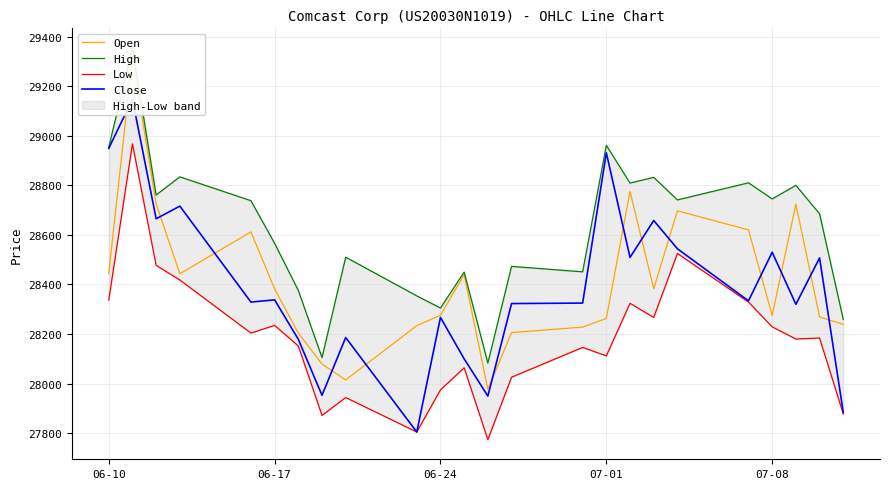

True or false: High has more than 1 interior local peaks.

True